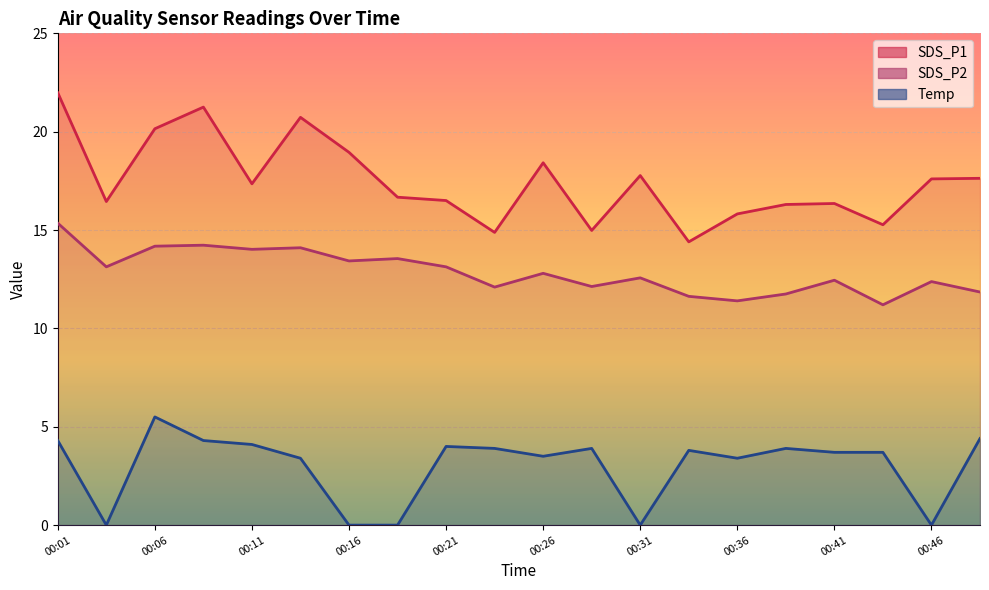

Which series has the largest total across all categories?

SDS_P1